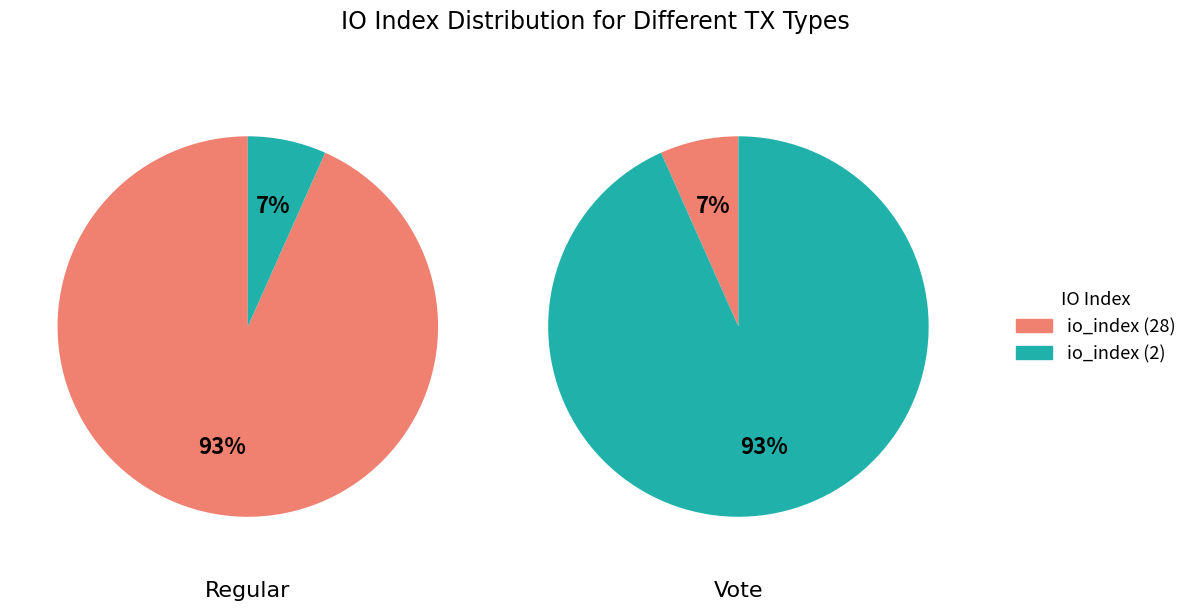

Is there any slice that represents more than half of the pie?

Yes